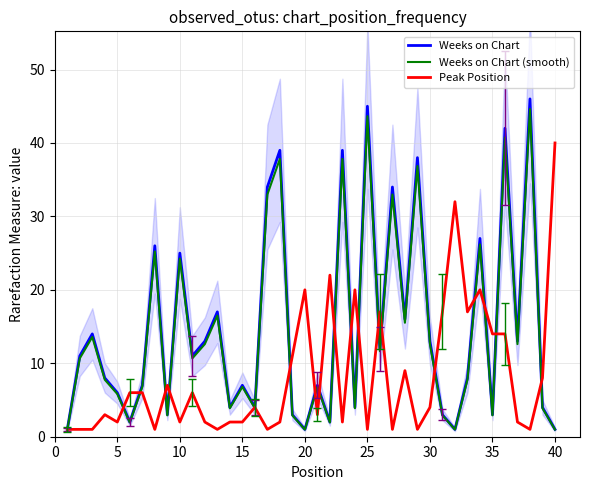

Reading left to right, extract all data points from this chart.

Weeks on Chart: 1.0	11.0	14.0	8.0	6.0	2.0	7.0	26.0	3.0	25.0	11.0	13.0	17.0	4.0	7.0	4.0	34.0	39.0	3.0	1.0	7.0	2.0	39.0	4.0	45.0	12.0	34.0	16.0	38.0	13.0	3.0	1.0	8.0	27.0	3.0	42.0	13.0	46.0	4.0	1.0
Weeks on Chart (smooth): 1.0	10.7	13.6	7.8	5.8	1.9	6.8	25.2	2.9	24.2	10.7	12.6	16.5	3.9	6.8	3.9	33.0	37.8	2.9	1.0	6.8	1.9	37.8	3.9	43.6	11.6	33.0	15.5	36.9	12.6	2.9	1.0	7.8	26.2	2.9	40.7	12.6	44.6	3.9	1.0
Peak Position: 1.0	1.0	1.0	3.0	2.0	6.0	6.0	1.0	7.0	2.0	6.0	2.0	1.0	2.0	2.0	4.0	1.0	2.0	11.0	20.0	3.0	22.0	2.0	20.0	1.0	17.0	1.0	9.0	1.0	4.0	17.0	32.0	17.0	20.0	14.0	14.0	2.0	1.0	8.0	40.0